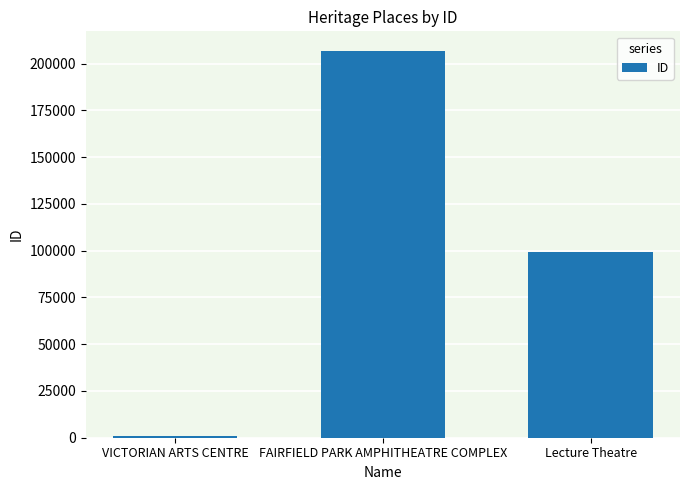

What is the value of the 2nd bar from the left?

206940